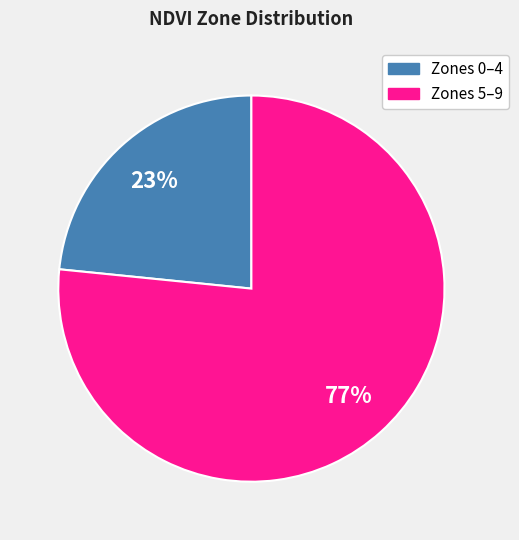

To the nearest percent, what is the average slice percentage?

50%